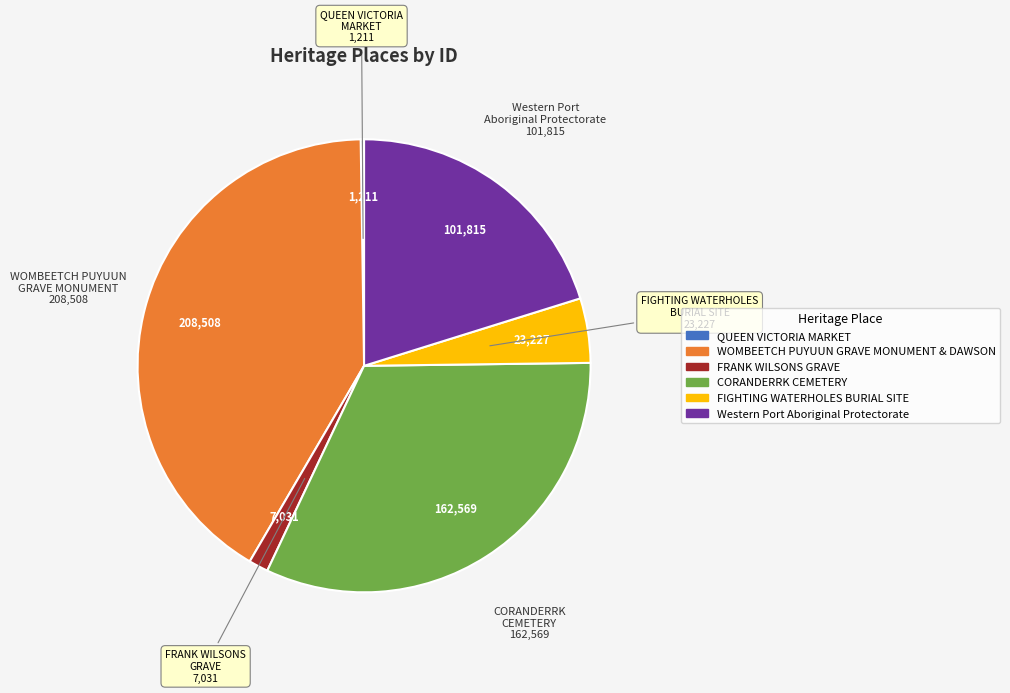

Approximately how many times larger is the value at WOMBEETCH PUYUUN GRAVE MONUMENT & DAWSON compared to CORANDERRK CEMETERY?

1.3